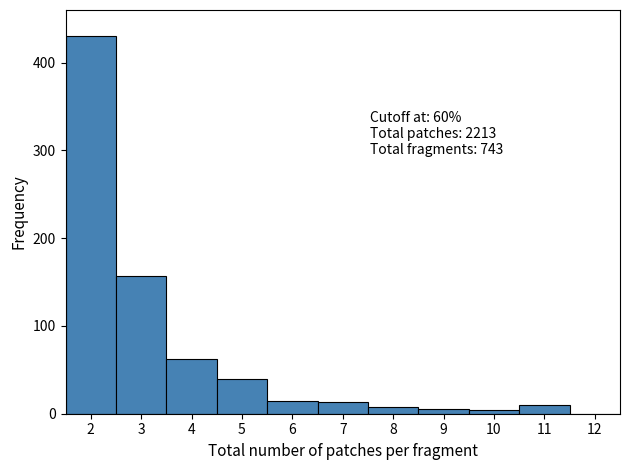

Which range on the x-axis has the tallest bar?

1.5 to 2.5